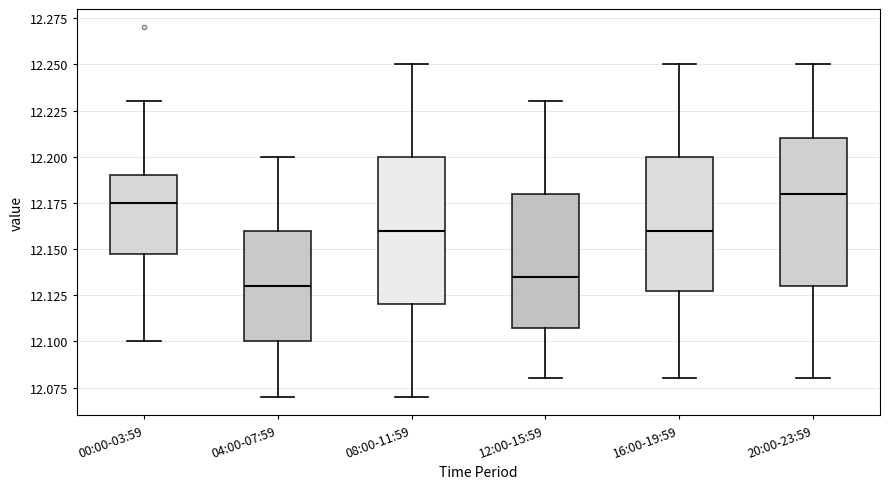

Reading left to right, read every box against the y-axis: the position of its median line, the range the box covers, and the ends of its whiskers. The values are not printed on the chart, so give them approximately, as read against the axis.

00:00-03:59: median 12.175, box 12.150 to 12.190, whiskers 12.100 to 12.230
04:00-07:59: median 12.130, box 12.100 to 12.160, whiskers 12.070 to 12.200
08:00-11:59: median 12.160, box 12.120 to 12.200, whiskers 12.070 to 12.250
12:00-15:59: median 12.135, box 12.110 to 12.180, whiskers 12.080 to 12.230
16:00-19:59: median 12.160, box 12.130 to 12.200, whiskers 12.080 to 12.250
20:00-23:59: median 12.180, box 12.130 to 12.210, whiskers 12.080 to 12.250